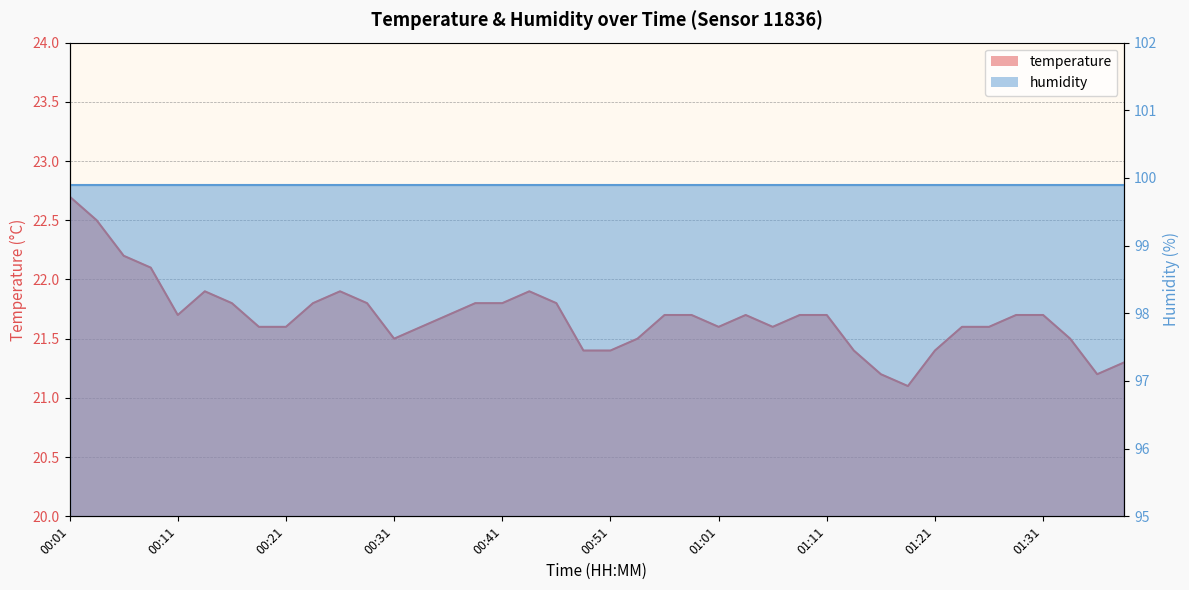

Rank the categories by value from highest to lowest.

00:01, 00:04, 00:06, 00:09, 00:14, 00:26, 00:44, 00:16, 00:24, 00:29, 00:39, 00:41, 00:46, 00:11, 00:36, 00:56, 00:58, 01:03, 01:08, 01:11, 01:28, 01:31, 00:19, 00:21, 00:34, 01:01, 01:06, 01:23, 01:26, 00:31, 00:53, 01:33, 00:48, 00:51, 01:13, 01:21, 01:39, 01:16, 01:36, 01:18